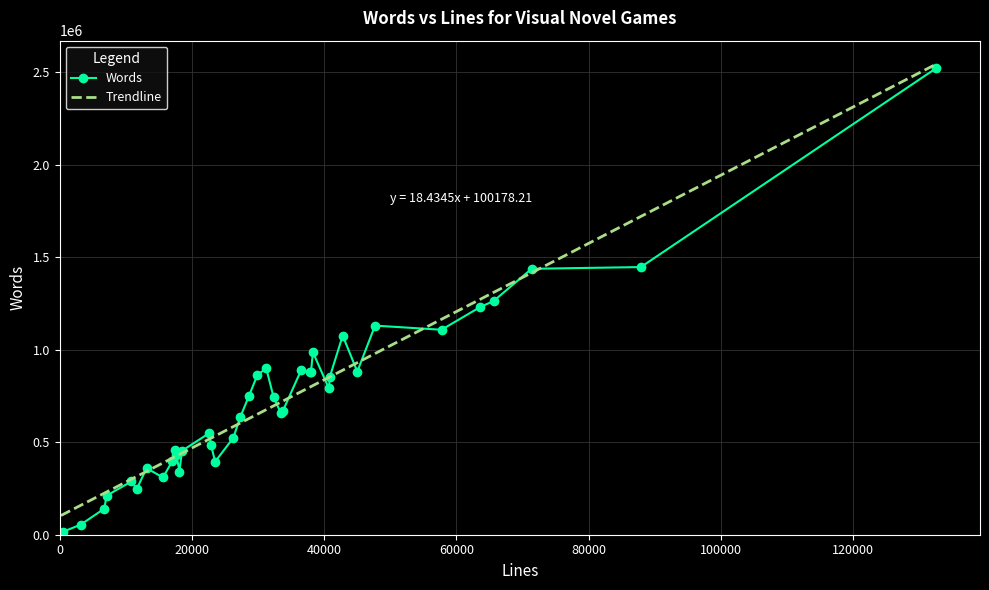

What is the ratio of the value at 17 to the value at 7?

0.9